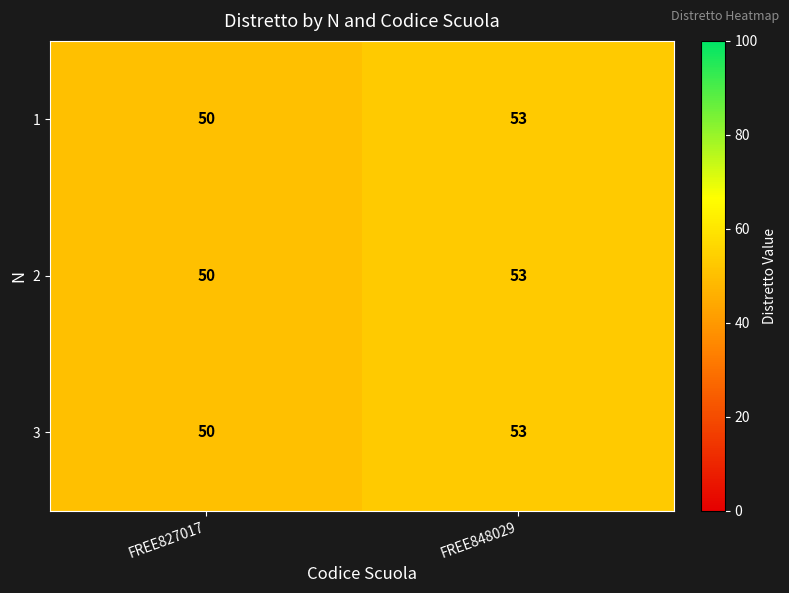

At which label does 1 reach its minimum?

FREE827017